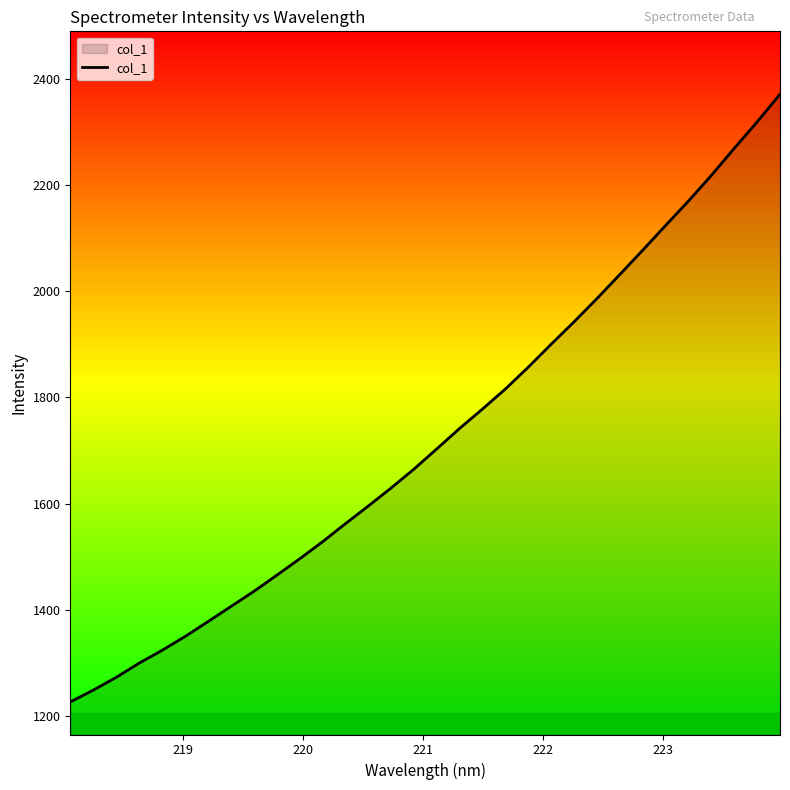

What is the greatest value displayed?

2370.7